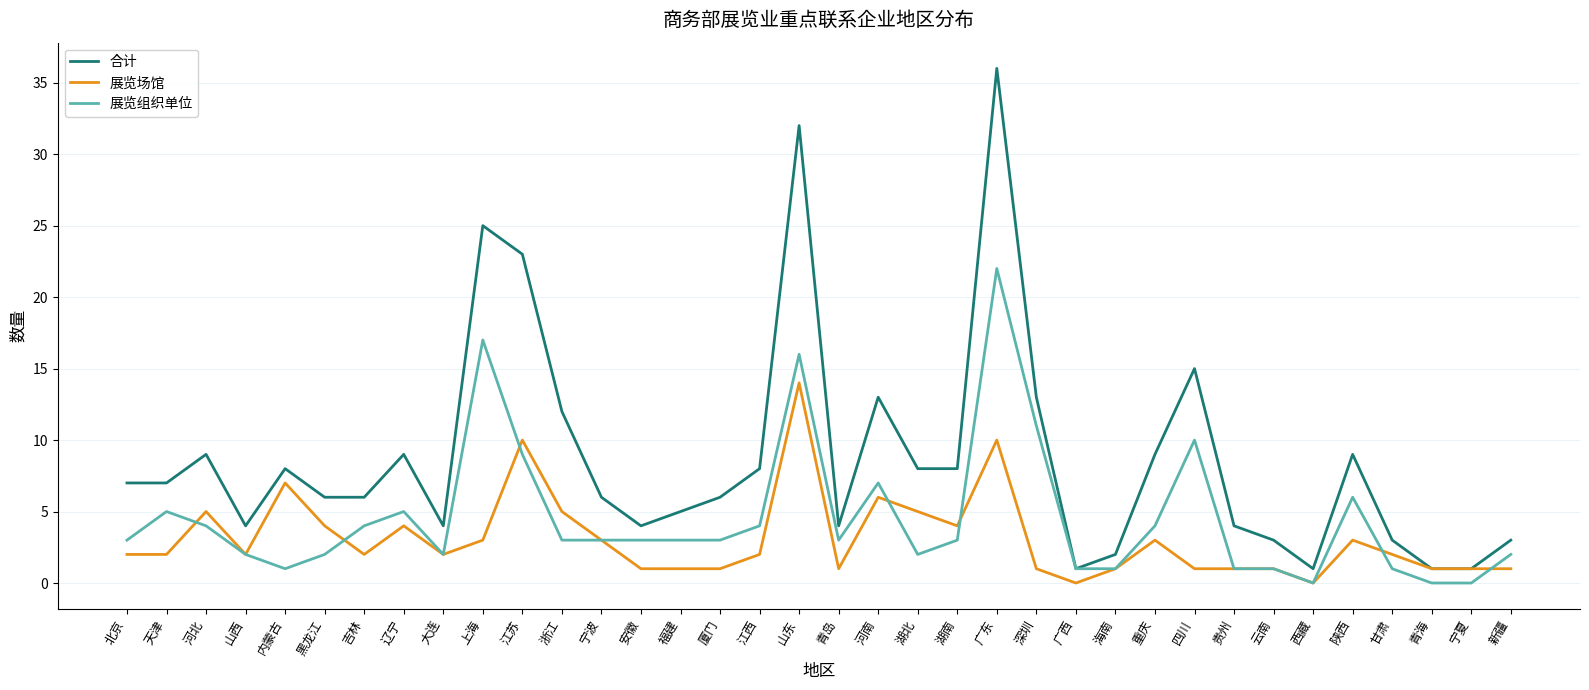

At which label is 合计 closest to 18?

四川